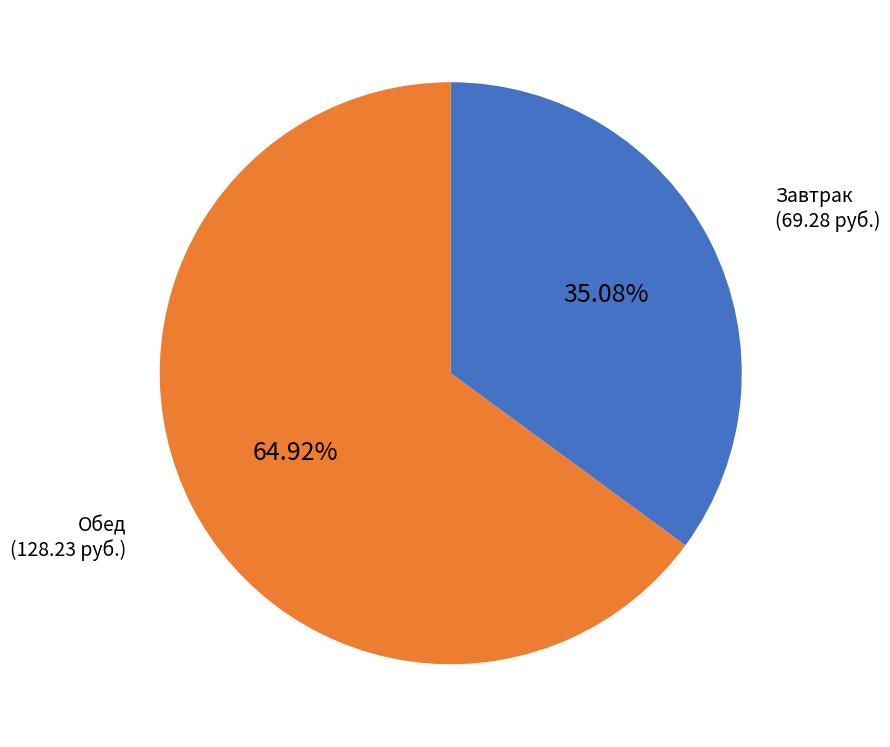

To the nearest percent, what is the average slice percentage?

50%